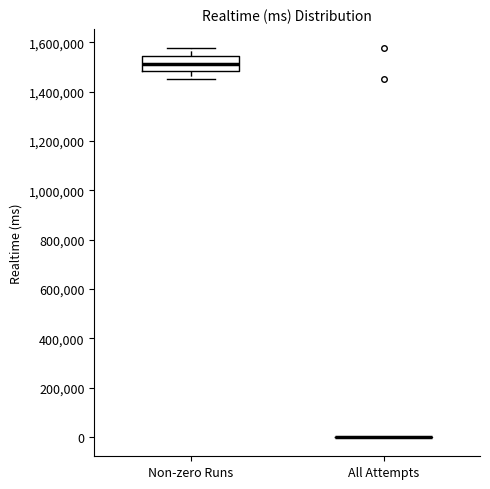

Where does the lower whisker of the box for Non-zero Runs end on the y-axis? The values are not printed on the chart, so give them approximately, as read against the axis.

1460000